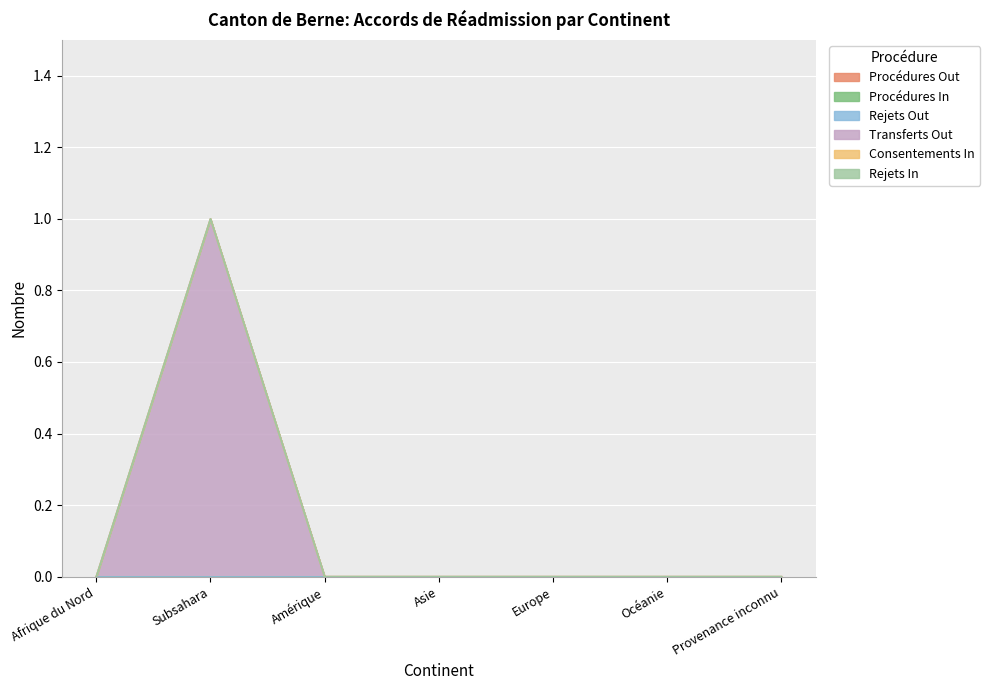

The Consentements In series shows 0 at Asie. True or false?

True